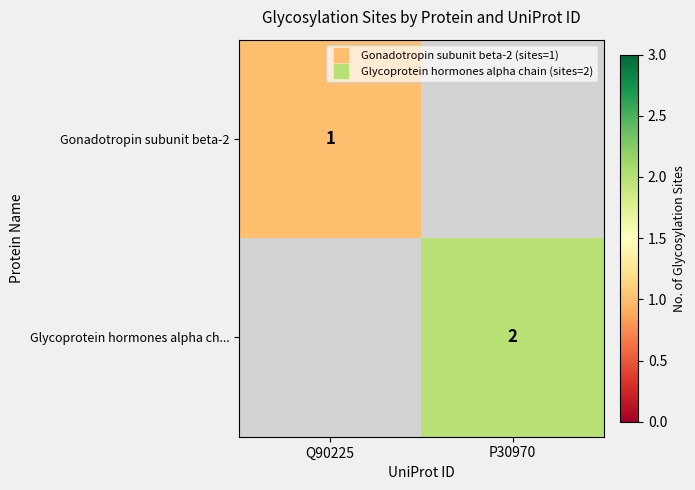

True or false: Gonadotropin subunit beta-2 has a value of 1.0 at Q90225.

True